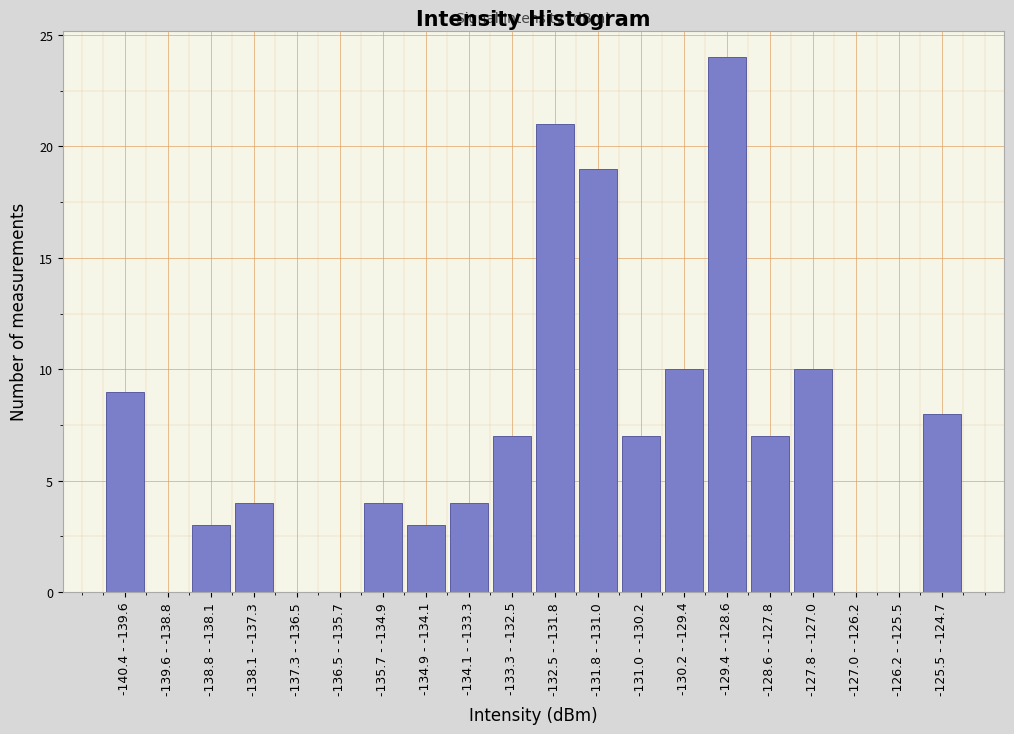

Reading right to left, what are all the values shown in this chart?

-125.5 - -124.7=8	-126.2 - -125.5=0	-127.0 - -126.2=0	-127.8 - -127.0=10	-128.6 - -127.8=7	-129.4 - -128.6=24	-130.2 - -129.4=10	-131.0 - -130.2=7	-131.8 - -131.0=19	-132.5 - -131.8=21	-133.3 - -132.5=7	-134.1 - -133.3=4	-134.9 - -134.1=3	-135.7 - -134.9=4	-136.5 - -135.7=0	-137.3 - -136.5=0	-138.1 - -137.3=4	-138.8 - -138.1=3	-139.6 - -138.8=0	-140.4 - -139.6=9